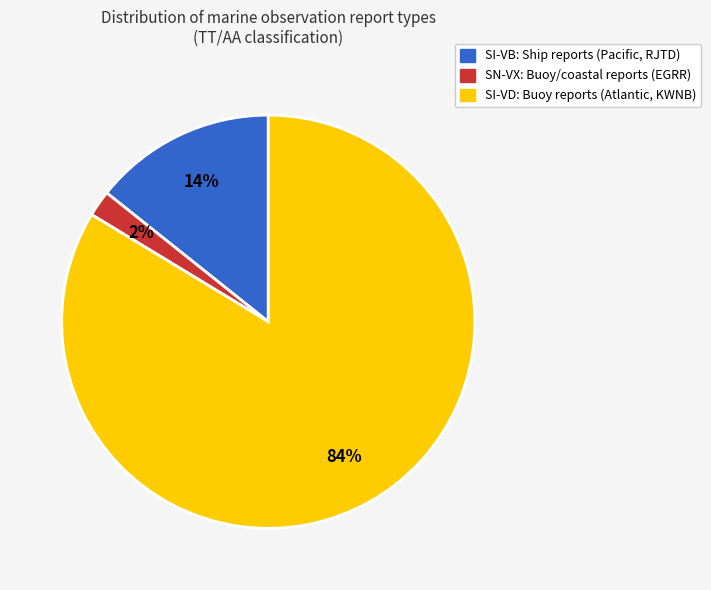

Combined, do SN-VX and SI-VB account for over 50%?

No